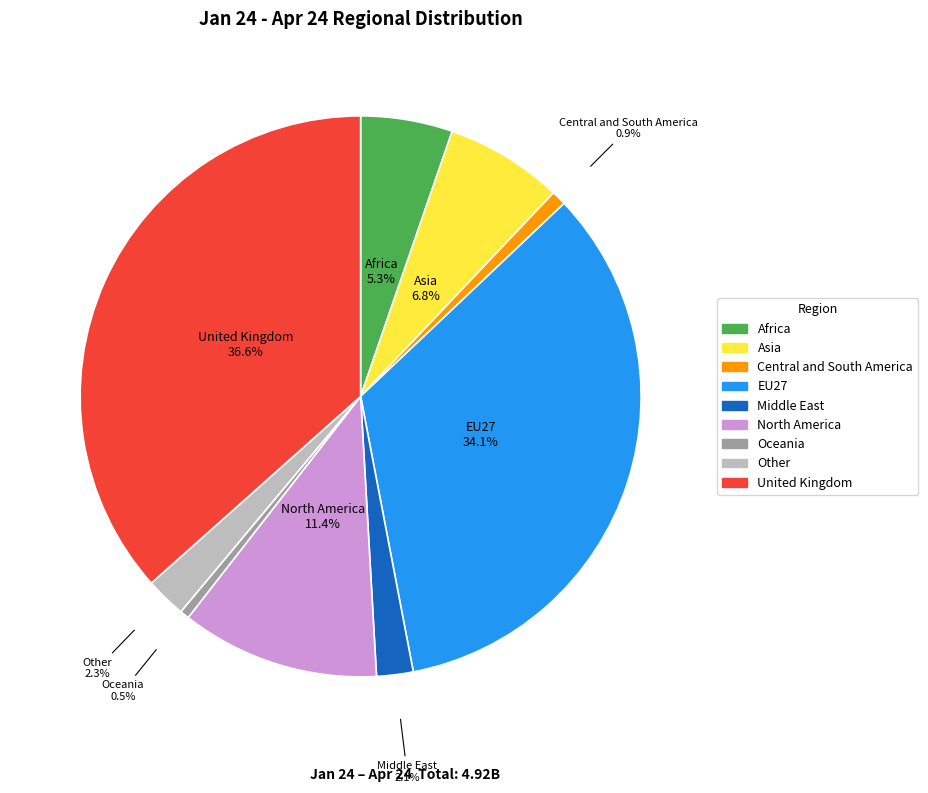

Which category has the biggest portion of the pie?

United Kingdom